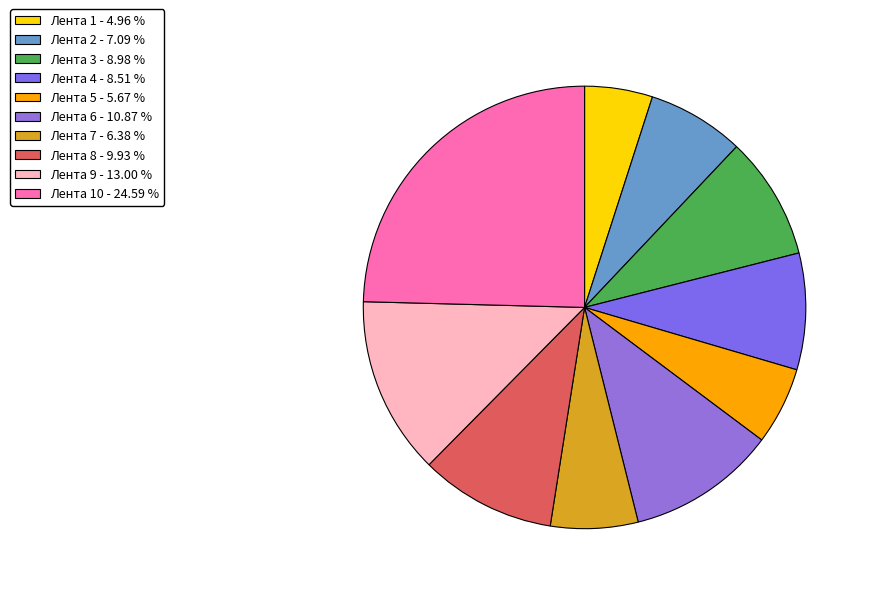

How many slices are in this pie chart?

10